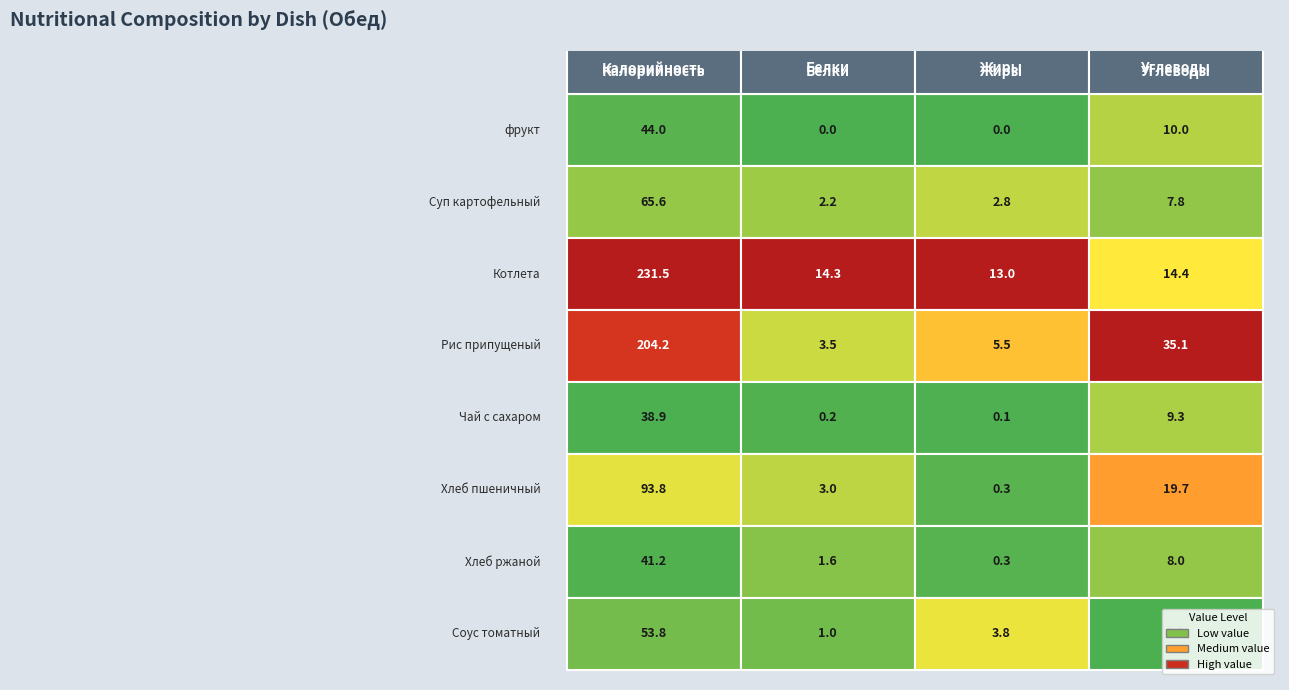

True or false: Углеводы has a value of 29.1 at Хлеб пшеничный.

False